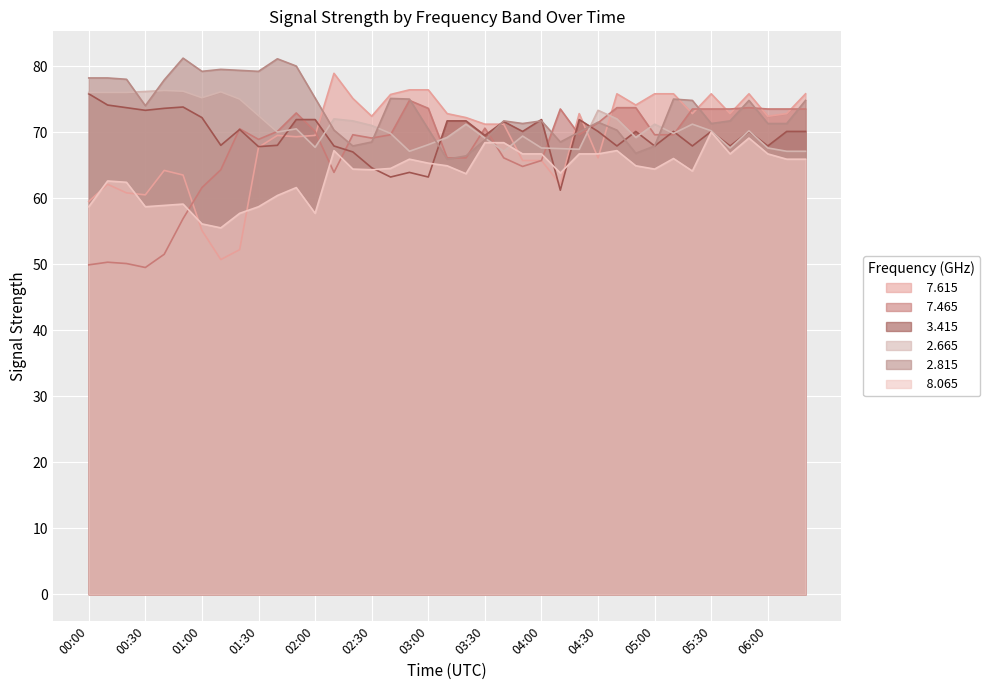

Between 02:50 and 04:20, which series saw the biggest shift?

  3.415